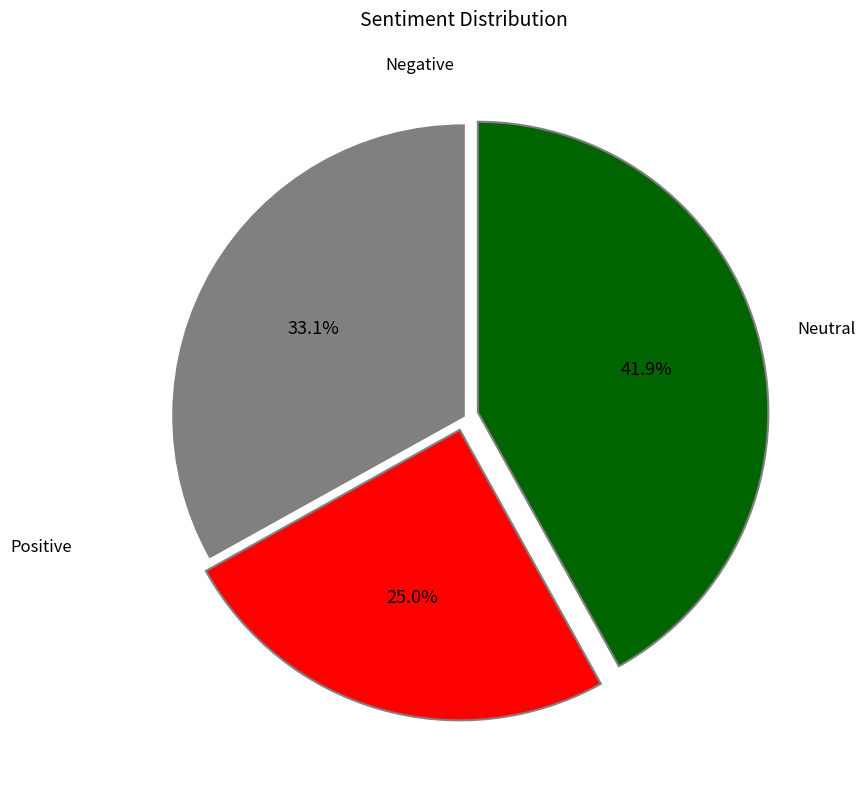

Does any single category account for the majority?

No